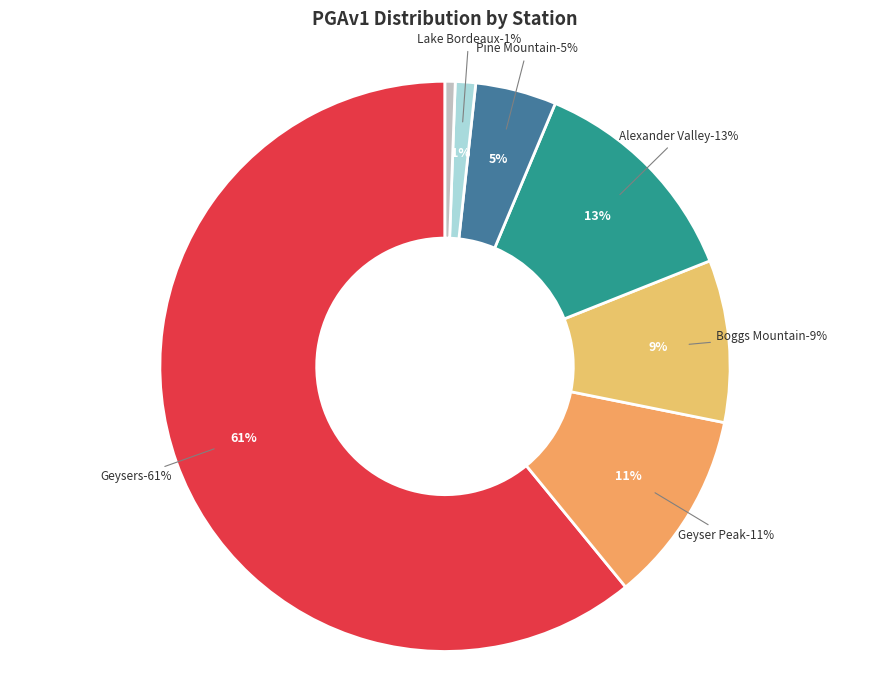

To the nearest percent, what percentage of the pie is Geysers?

61%